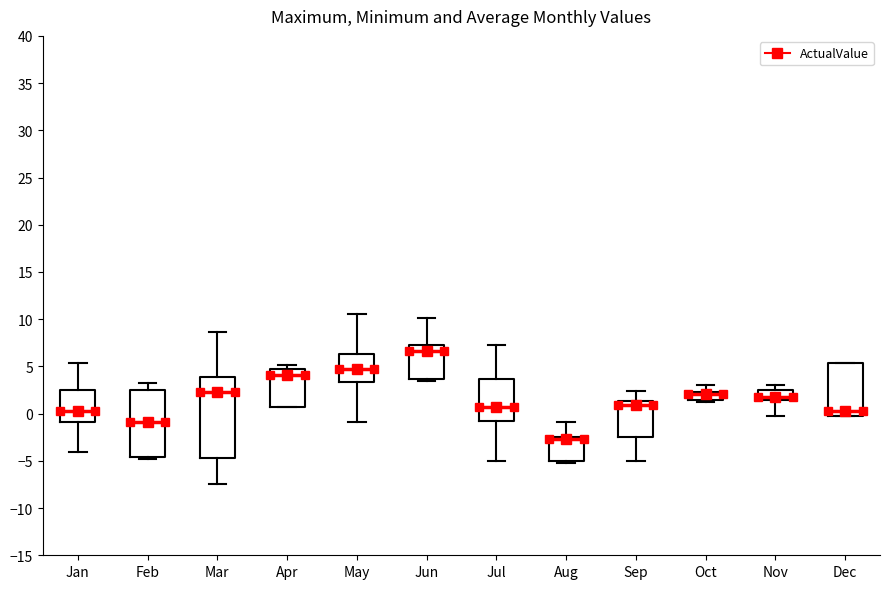

Reading left to right, transcribe this box plot: for each box, give where its median line is, the range the box spans, and where its two whiskers end, as read against the y-axis. The values are not printed on the chart, so give them approximately, as read against the axis.

Jan: median 0.5, box -1.0 to 2.5, whiskers -4.0 to 5.5
Feb: median -1.0, box -4.5 to 2.5, whiskers -5.0 to 3.0
Mar: median 2.5, box -4.5 to 4.0, whiskers -7.5 to 8.5
Apr: median 4.0, box 0.5 to 5.0, whiskers 0.5 to 5.0 (just above the box's upper edge)
May: median 4.5, box 3.5 to 6.5, whiskers -1.0 to 10.5
Jun: median 6.5, box 3.5 to 7.5, whiskers 3.5 (just below the box's lower edge) to 10.0
Jul: median 0.5, box -1.0 to 3.5, whiskers -5.0 to 7.5
Aug: median -2.5 (drawn on the box's upper edge), box -5.0 to -2.5, whiskers -5.0 (just below the box's lower edge) to -1.0
Sep: median 1.0, box -2.5 to 1.5, whiskers -5.0 to 2.5
Oct: median 2.0 (drawn on the box's upper edge), box 1.5 to 2.5, whiskers 1.0 to 3.0
Nov: median 2.0, box 1.5 to 2.5, whiskers 0.0 to 3.0
Dec: median 0.5, box 0.0 to 5.5, whiskers -0.5 to 5.5